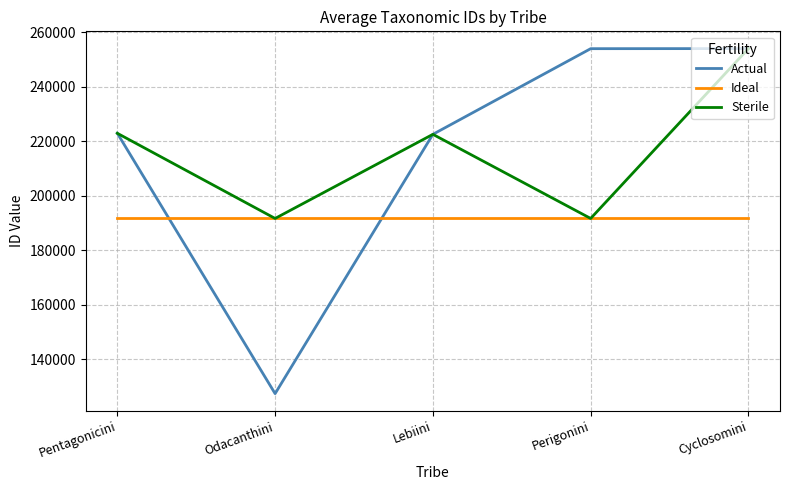

How many intersections are there between Actual and Ideal?

2